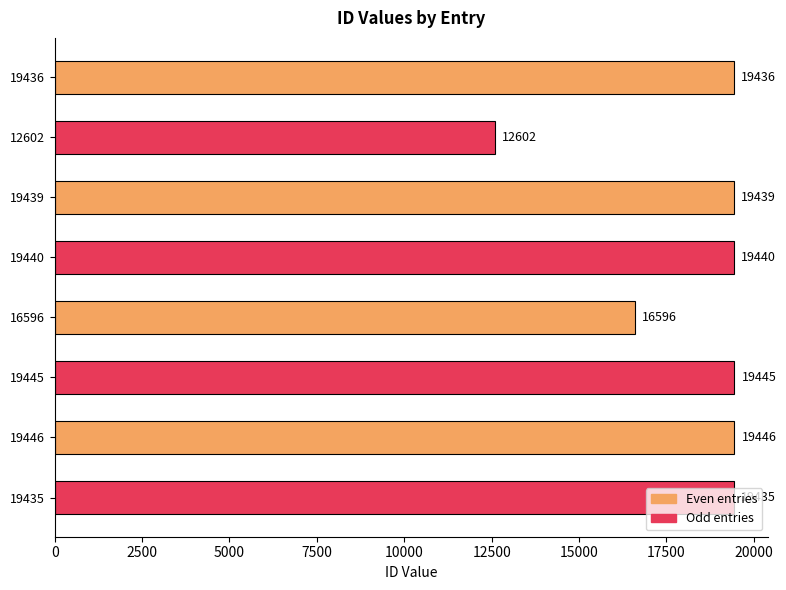

Rank the categories by value from highest to lowest.

19446, 19445, 19440, 19439, 19436, 19435, 16596, 12602